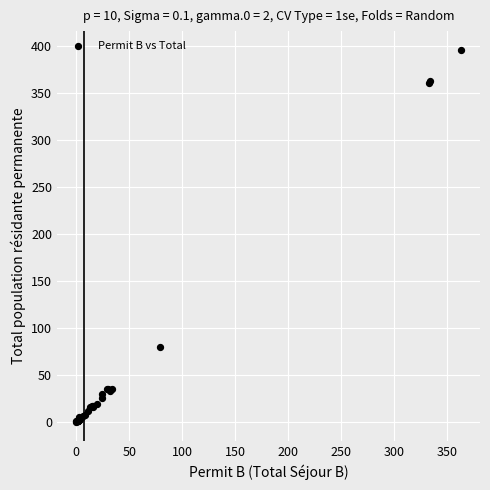

What Y value in the scatter plot is closest to 198?

80